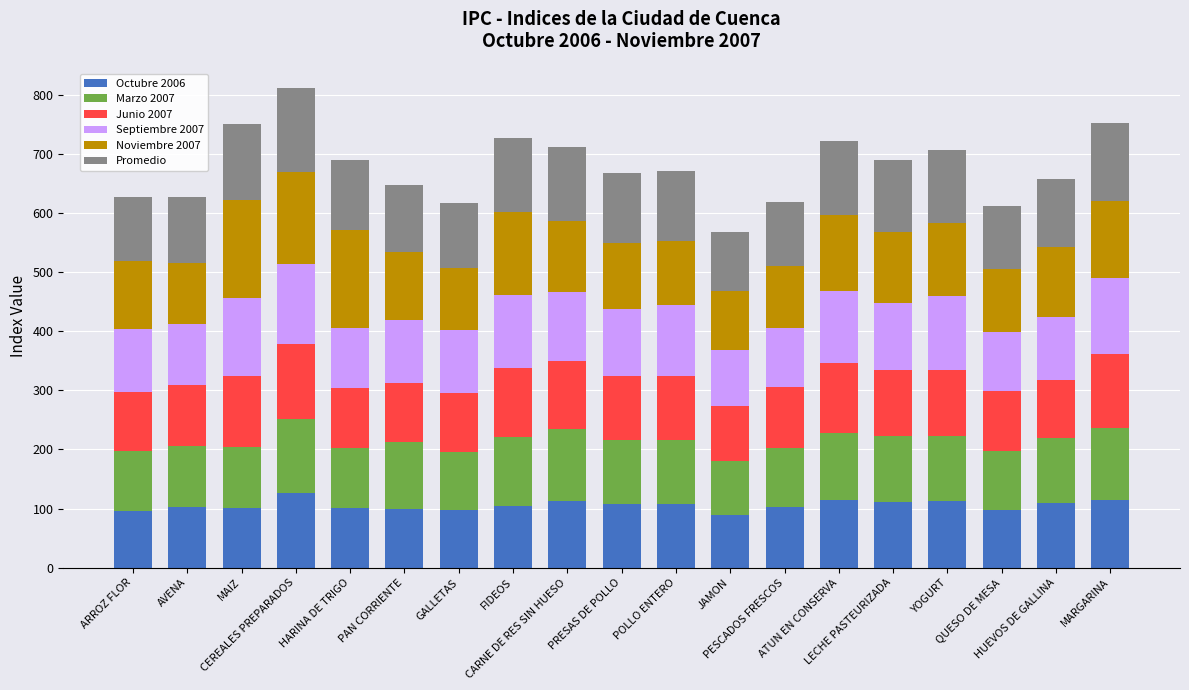

What is the highest value of the Octubre 2006 series?

126.5